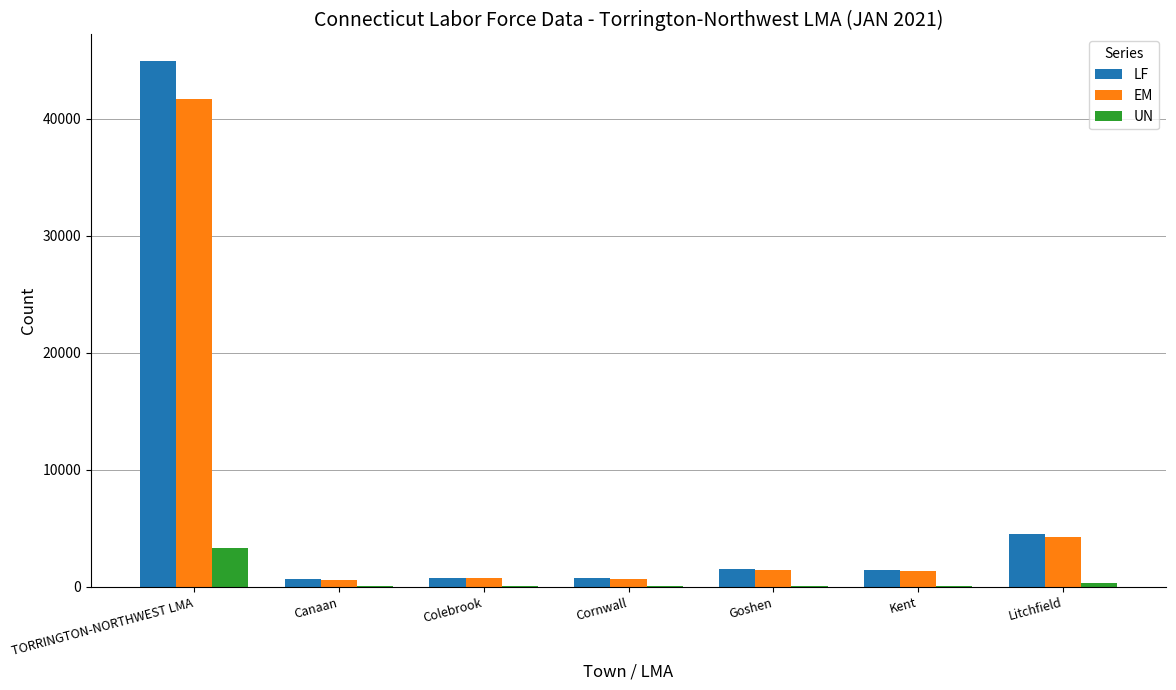

What is the difference between the EM values at TORRINGTON-NORTHWEST LMA and Colebrook?

40941